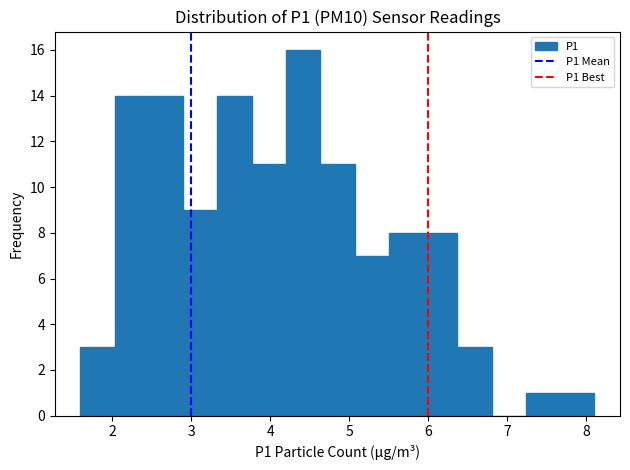

Reading left to right, transcribe this chart: for each bar, give the range it covers on the x-axis and its height. Neither the bar edges nor the heights are printed on the chart, so give them approximately, as read against the axes.

1.6 to 2.0: 3
2.0 to 2.5: 14
2.5 to 2.9: 14
2.9 to 3.3: 9
3.3 to 3.8: 14
3.8 to 4.2: 11
4.2 to 4.6: 16
4.6 to 5.1: 11
5.1 to 5.5: 7
5.5 to 5.9: 8
5.9 to 6.4: 8
6.4 to 6.8: 3
6.8 to 7.2: 0
7.2 to 7.7: 1
7.7 to 8.1: 1